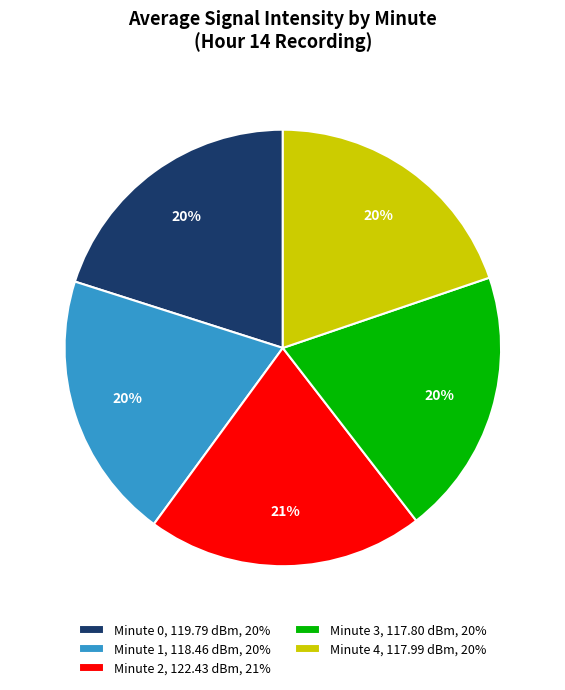

To the nearest percent, what percentage of the pie is Minute 4, 117.99 dBm, 20%?

20%